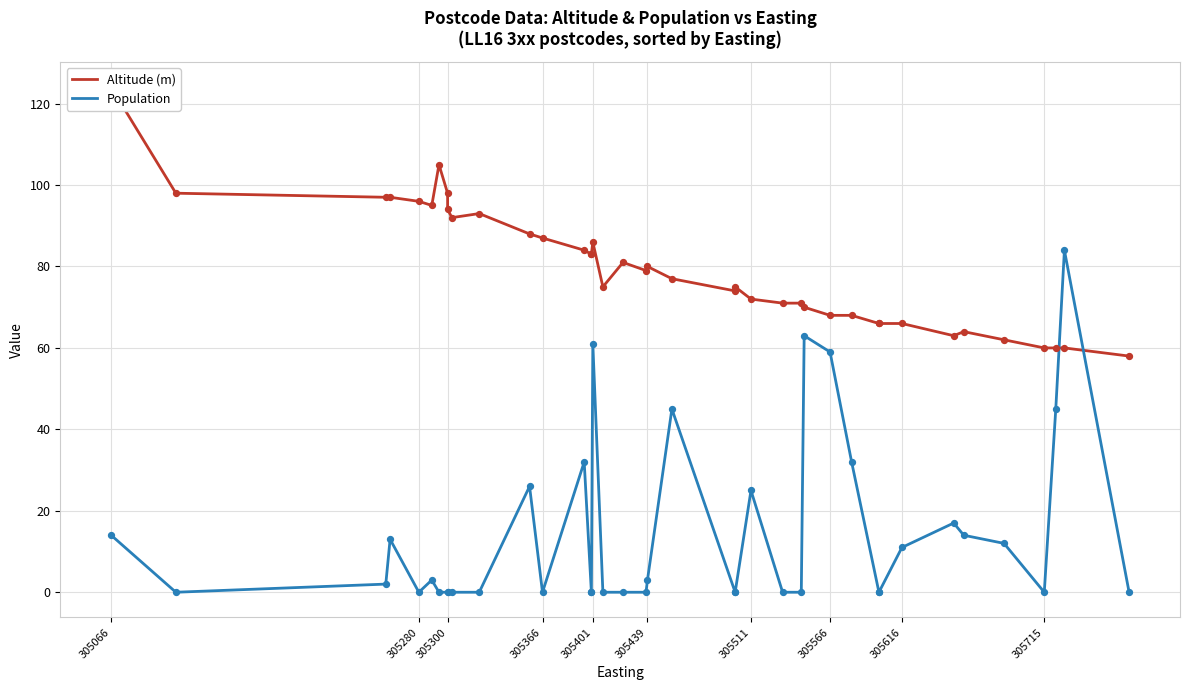

Which series has the largest Y range (max minus min)?

Population